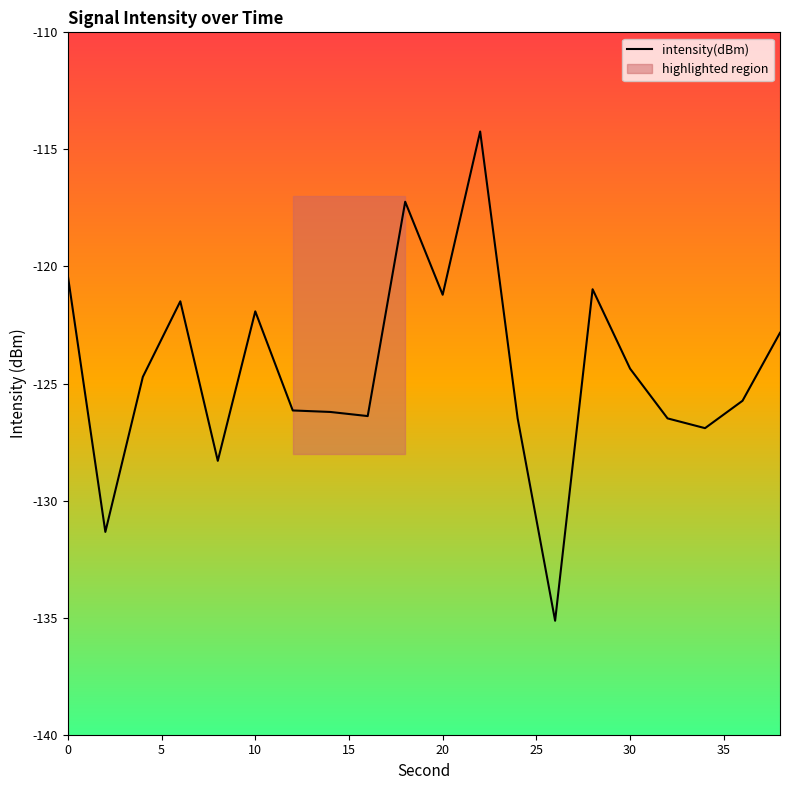

What is the maximum value for intensity(dBm)?

-114.2